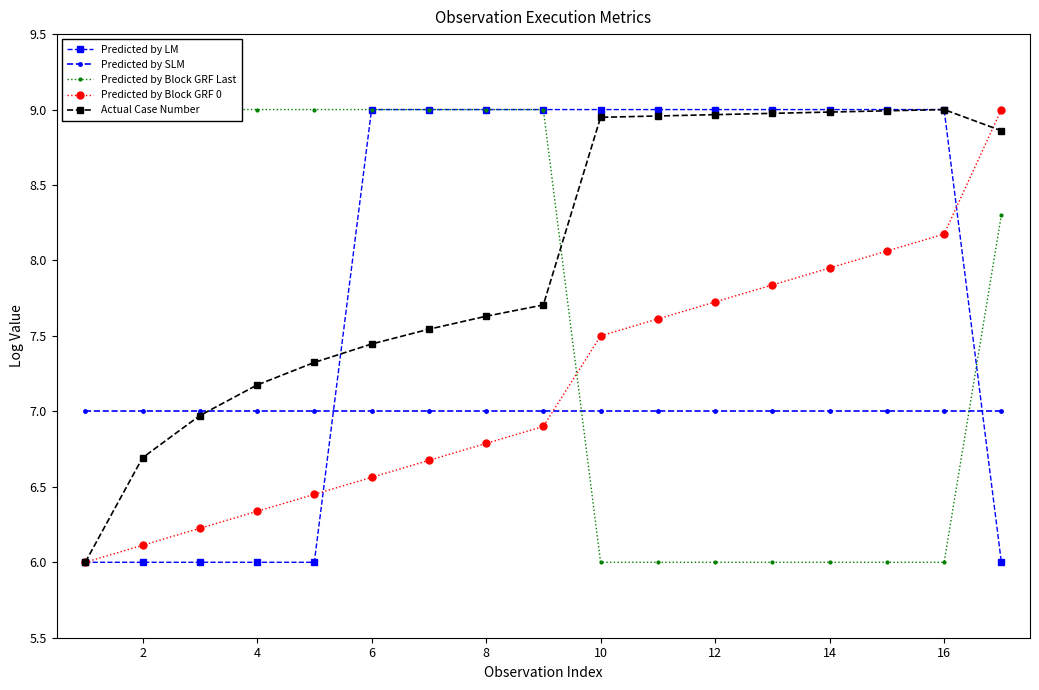

Reading left to right, transcribe all the data shown in this chart.

Predicted by LM: 6.0	6.0	6.0	6.0	6.0	9.0	9.0	9.0	9.0	9.0	9.0	9.0	9.0	9.0	9.0	9.0	6.0
Predicted by SLM: 7.0	7.0	7.0	7.0	7.0	7.0	7.0	7.0	7.0	7.0	7.0	7.0	7.0	7.0	7.0	7.0	7.0
Predicted by Block GRF Last: 9.0	9.0	9.0	9.0	9.0	9.0	9.0	9.0	9.0	6.0	6.0	6.0	6.0	6.0	6.0	6.0	8.3
Predicted by Block GRF 0: 6.0	6.1	6.2	6.3	6.5	6.6	6.7	6.8	6.9	7.5	7.6	7.7	7.8	8.0	8.1	8.2	9.0
Actual Case Number: 6.0	6.7	7.0	7.2	7.3	7.4	7.5	7.6	7.7	8.9	9.0	9.0	9.0	9.0	9.0	9.0	8.9